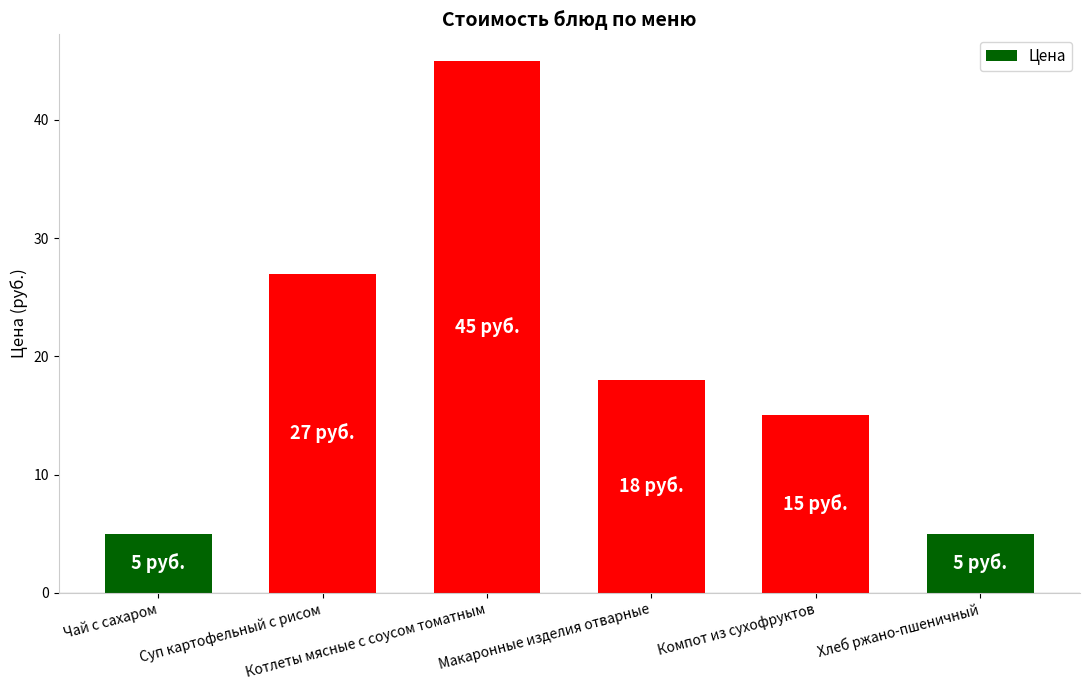

What is the difference between the maximum and minimum values?

40